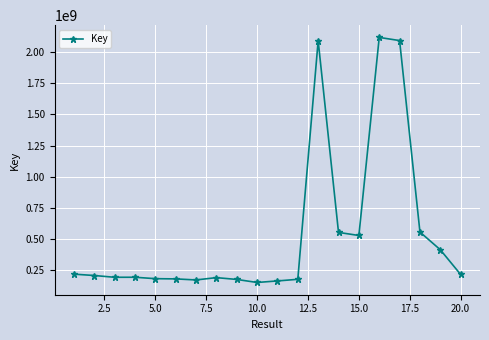

What is the smallest value displayed?

149612501